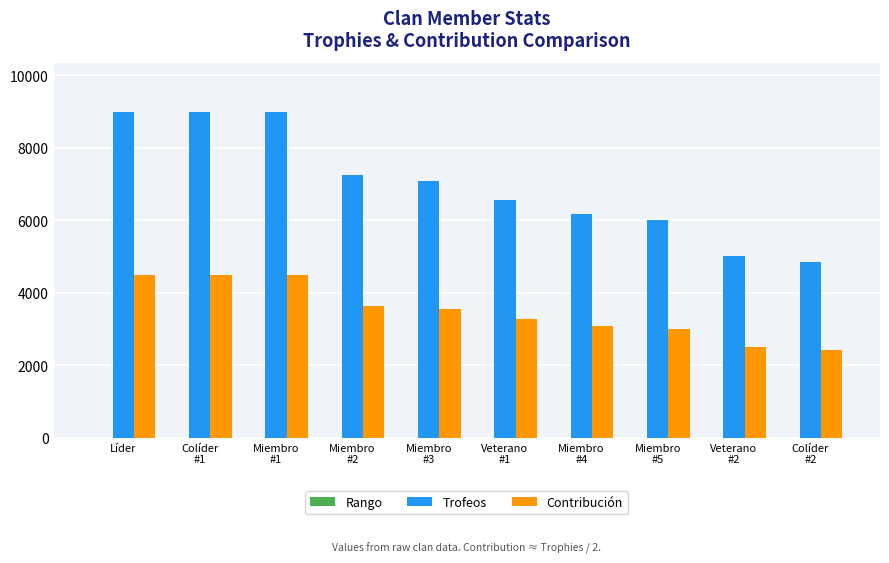

What is the maximum value for Contribución?

4500